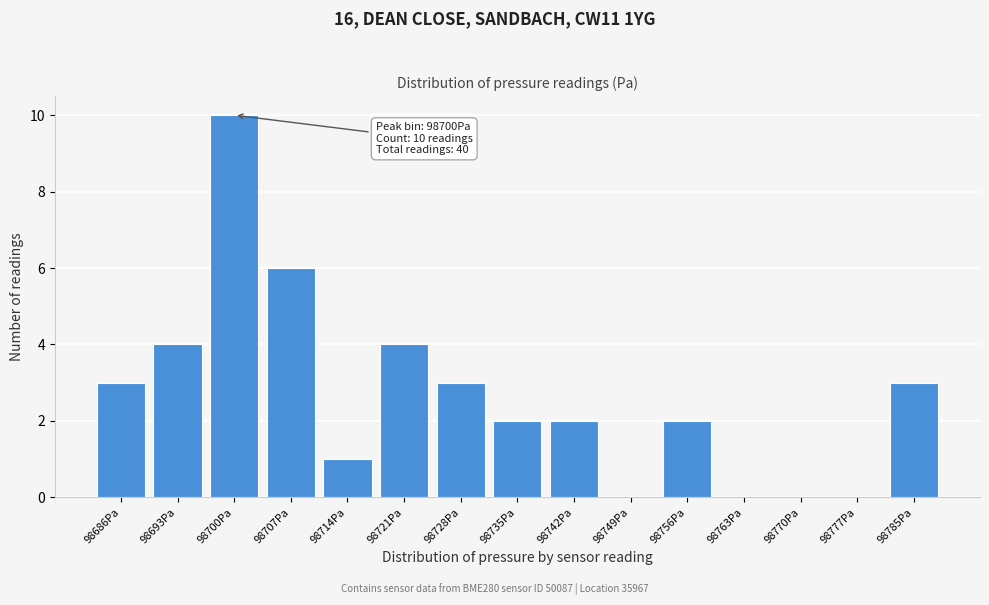

Reading left to right, list all the values displayed in this chart.

98686Pa=3	98693Pa=4	98700Pa=10	98707Pa=6	98714Pa=1	98721Pa=4	98728Pa=3	98735Pa=2	98742Pa=2	98749Pa=0	98756Pa=2	98763Pa=0	98770Pa=0	98777Pa=0	98785Pa=3